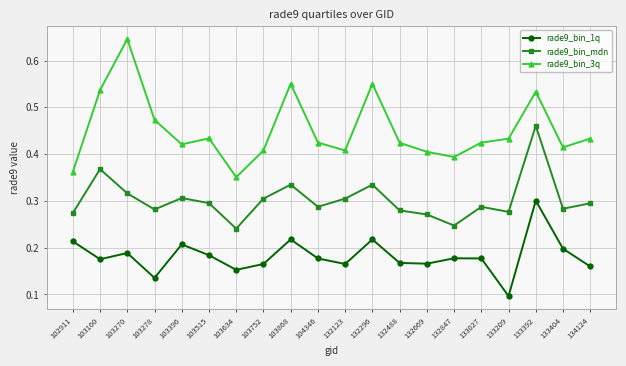

True or false: rade9_bin_1q and rade9_bin_mdn cross at least once.

False